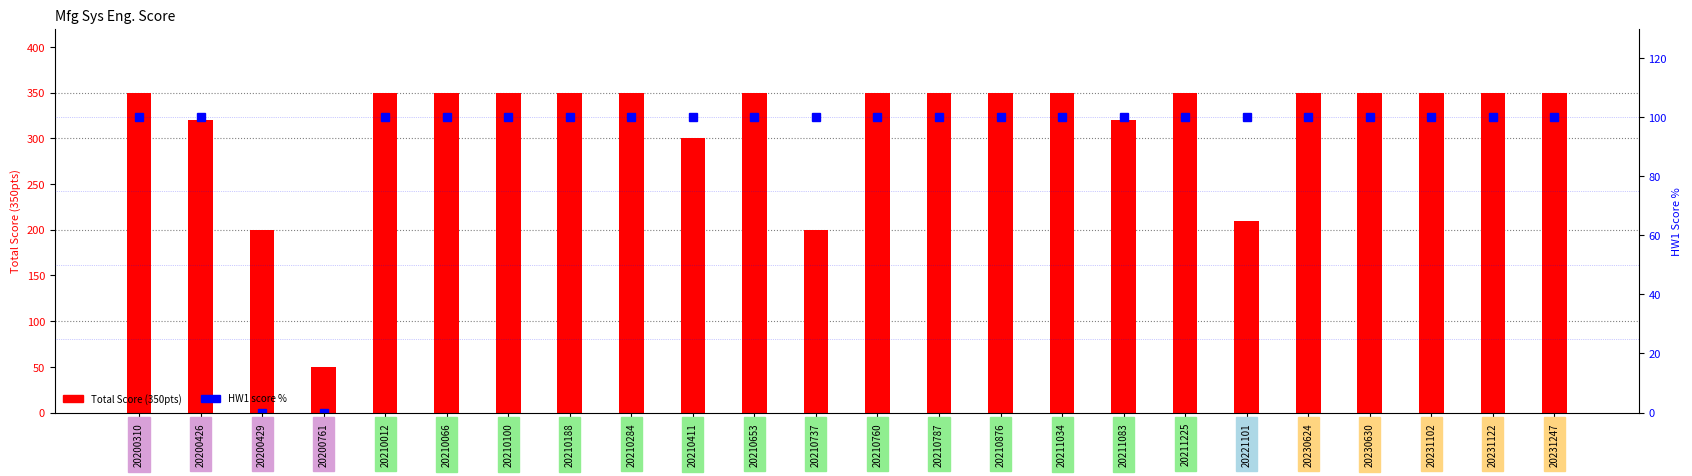

Which series has the largest total across all categories?

Total Score (350pts)